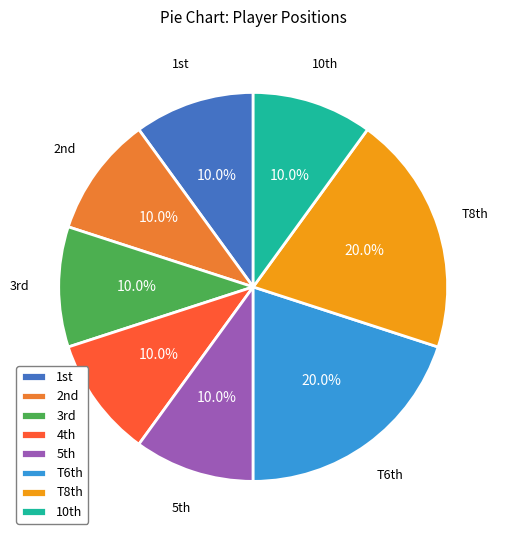

How many segments does this pie chart have?

8